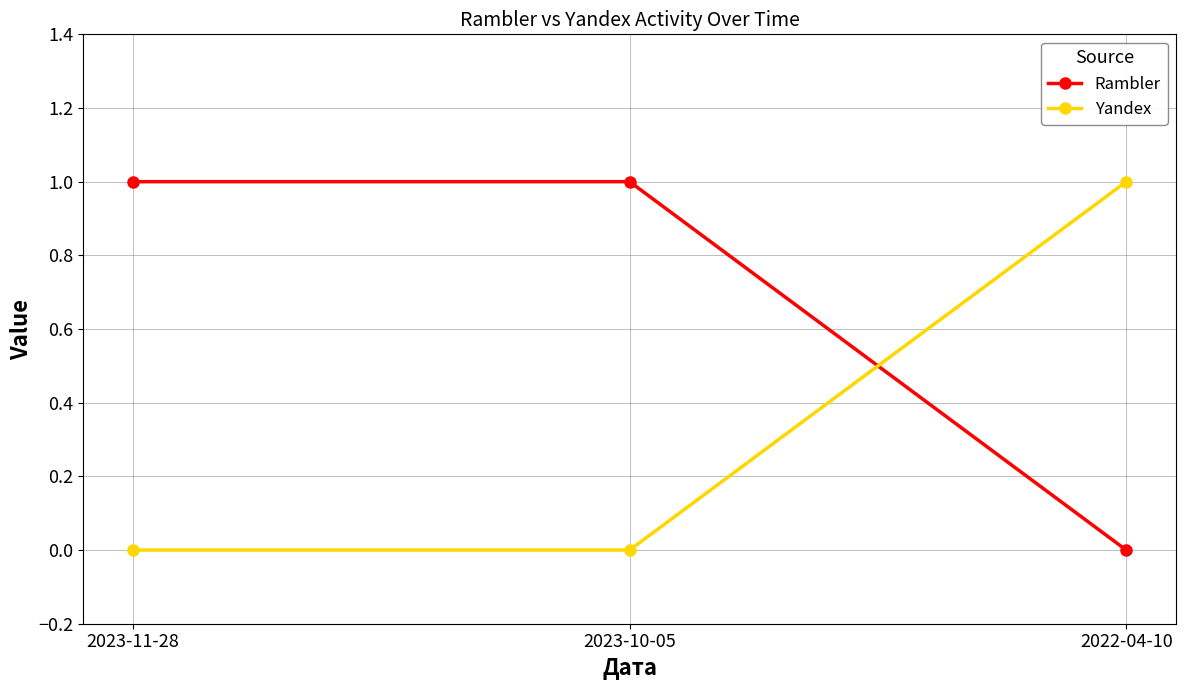

At 2022-04-10, list the series in order from largest to smallest.

Yandex, Rambler